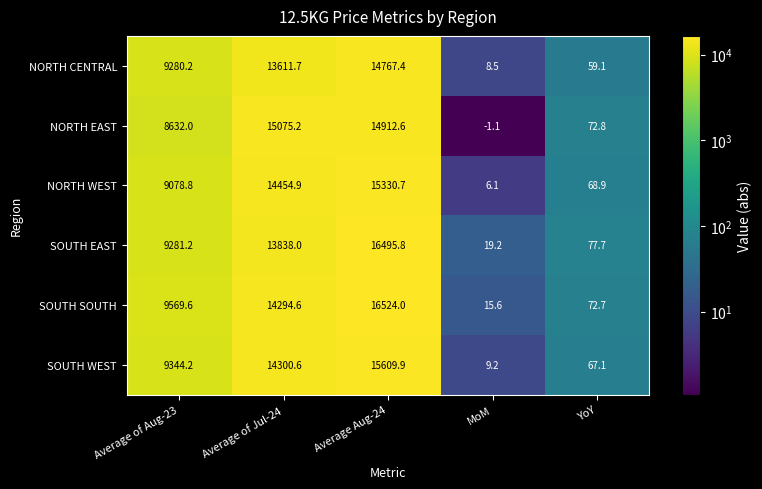

What is the sum of all SOUTH EAST values?

39711.9